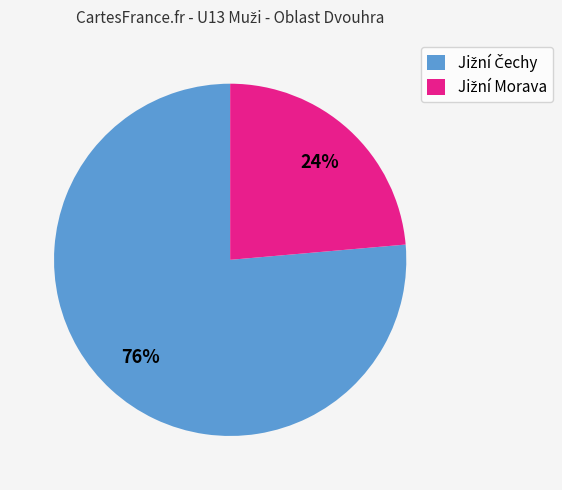

Is there any slice that represents more than half of the pie?

Yes